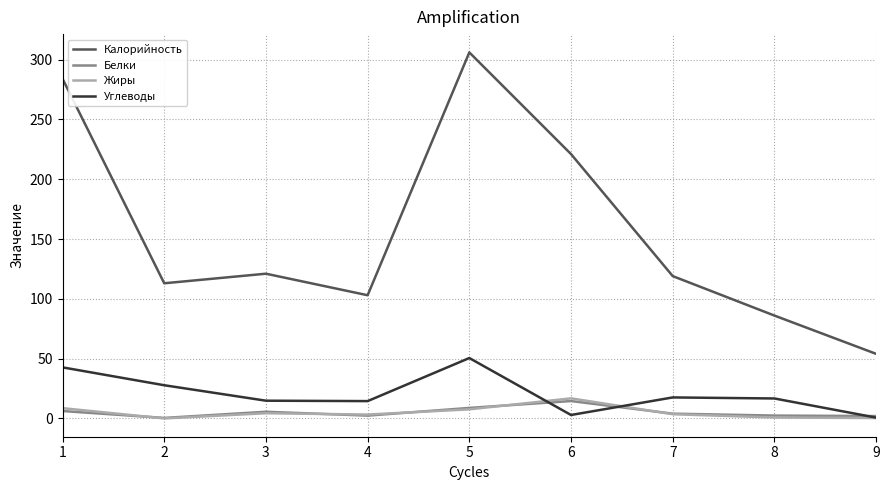

At which category does the chart reach its peak across all series?

5